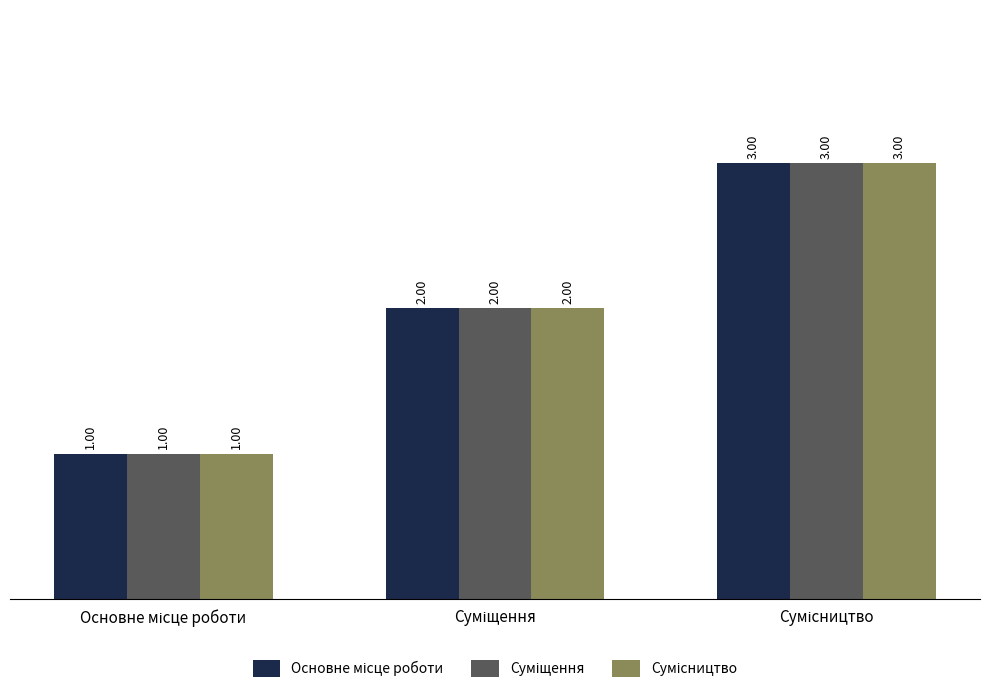

Count the number of data series in this chart.

3